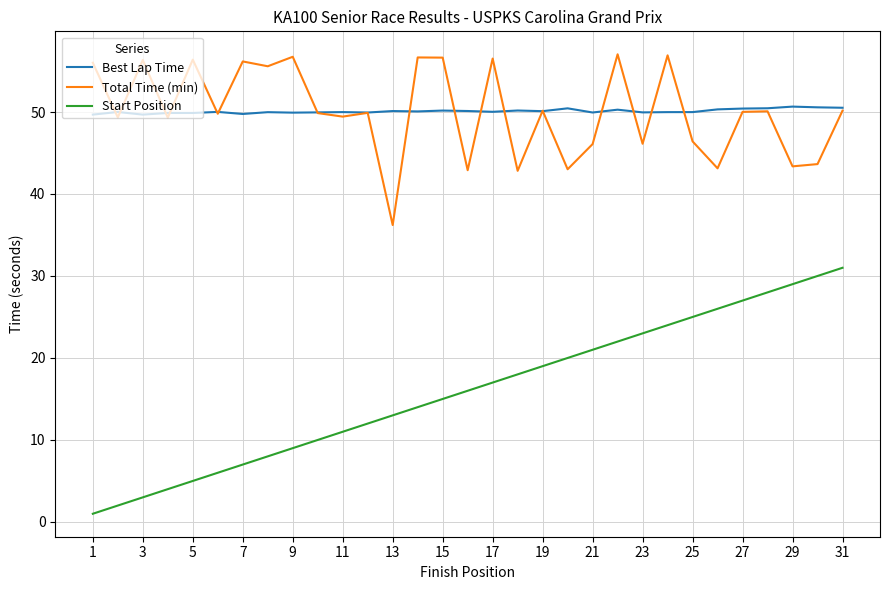

True or false: Best Lap Time and Start Position intersect in this chart.

False